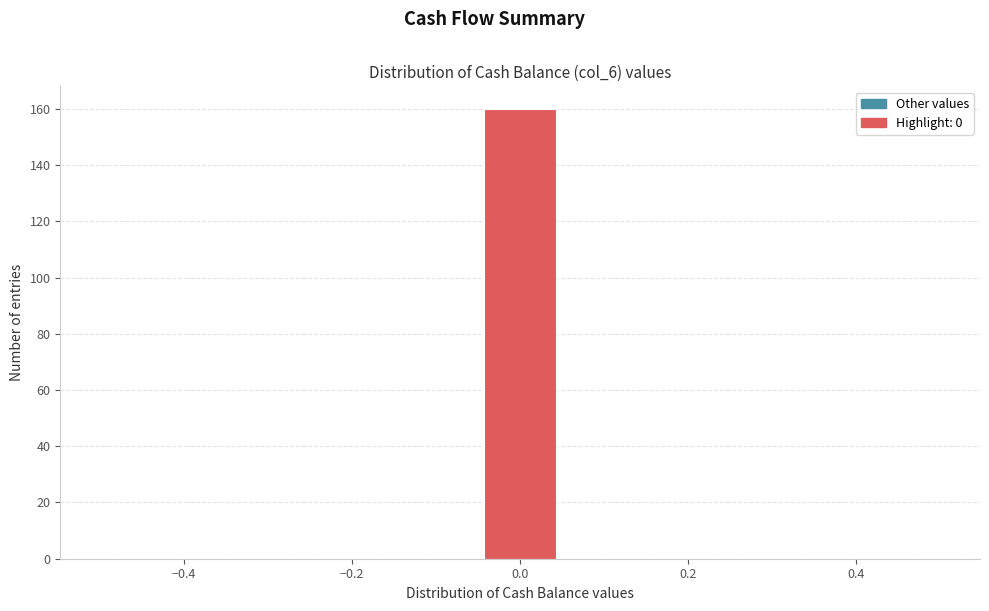

Reading left to right, transcribe this chart: for each bar, give the range it covers on the x-axis and its height. Neither the bar edges nor the heights are printed on the chart, so give them approximately, as read against the axes.

-0.50 to -0.40: 0
-0.40 to -0.32: 0
-0.32 to -0.22: 0
-0.22 to -0.14: 0
-0.14 to -0.04: 0
-0.04 to 0.04: 160
0.04 to 0.14: 0
0.14 to 0.22: 0
0.22 to 0.32: 0
0.32 to 0.40: 0
0.40 to 0.50: 0